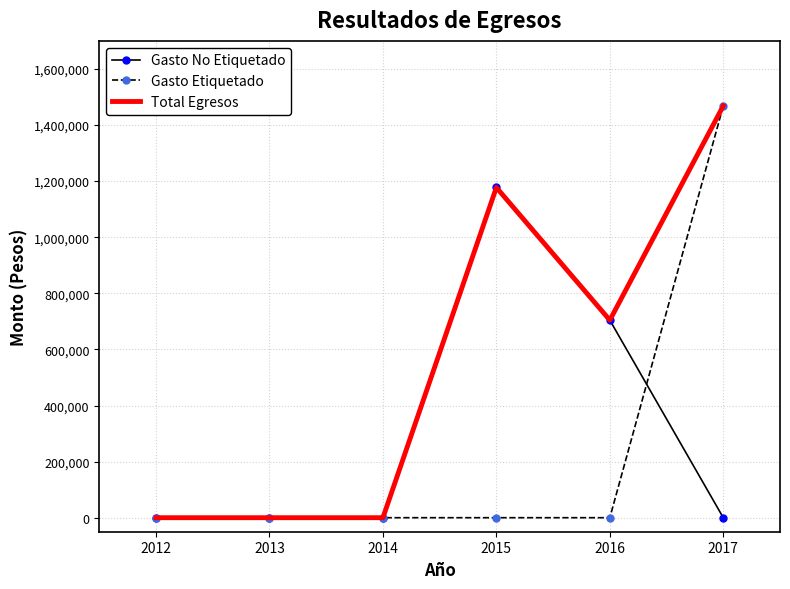

List the series in order of their overall mean, highest first.

Total Egresos, Gasto No Etiquetado, Gasto Etiquetado